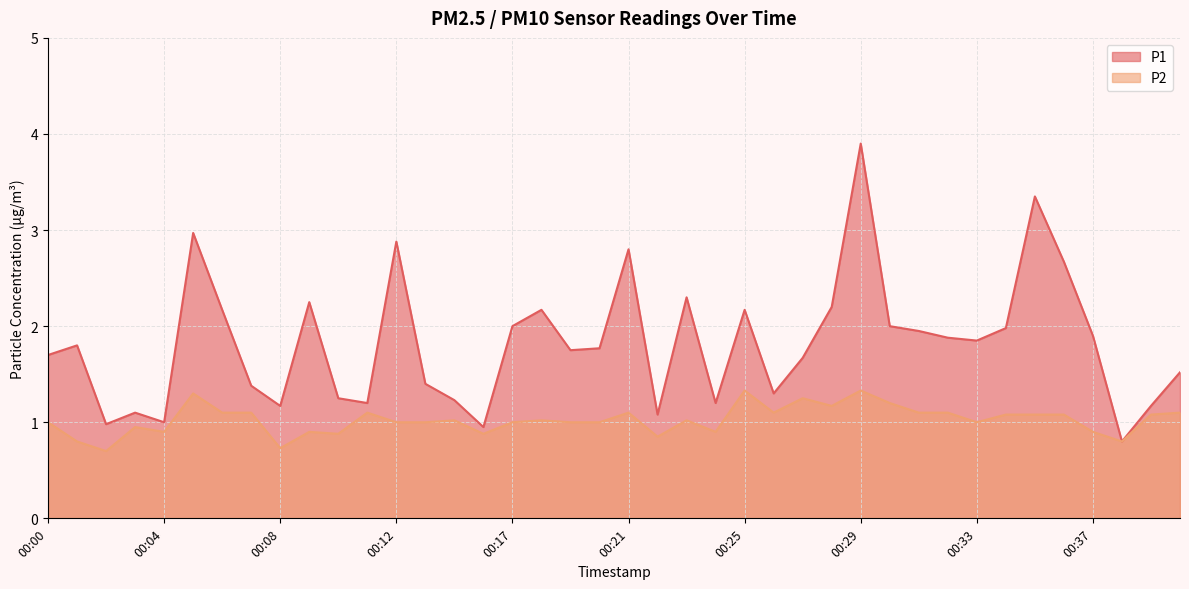

What is the difference between the second highest and minimum values in the P2 series?

0.6